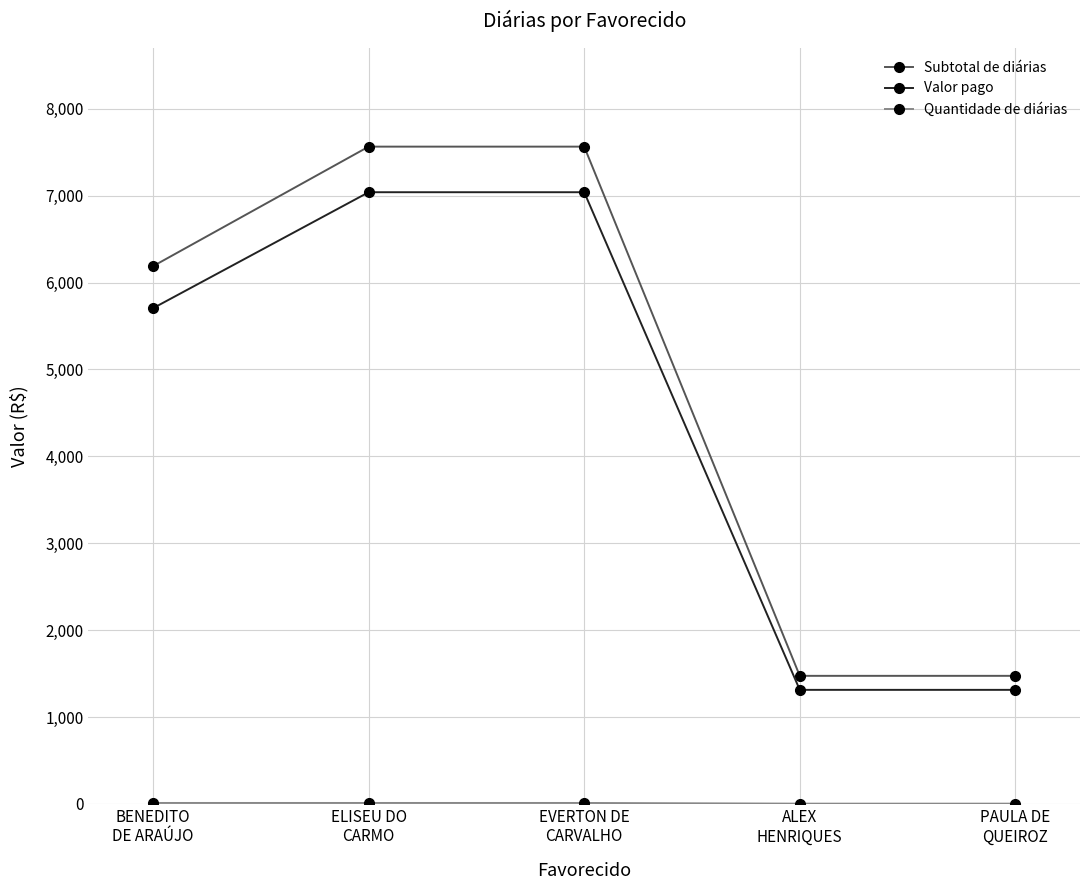

What is the total value across all series at ALEX
HENRIQUES?

2788.2